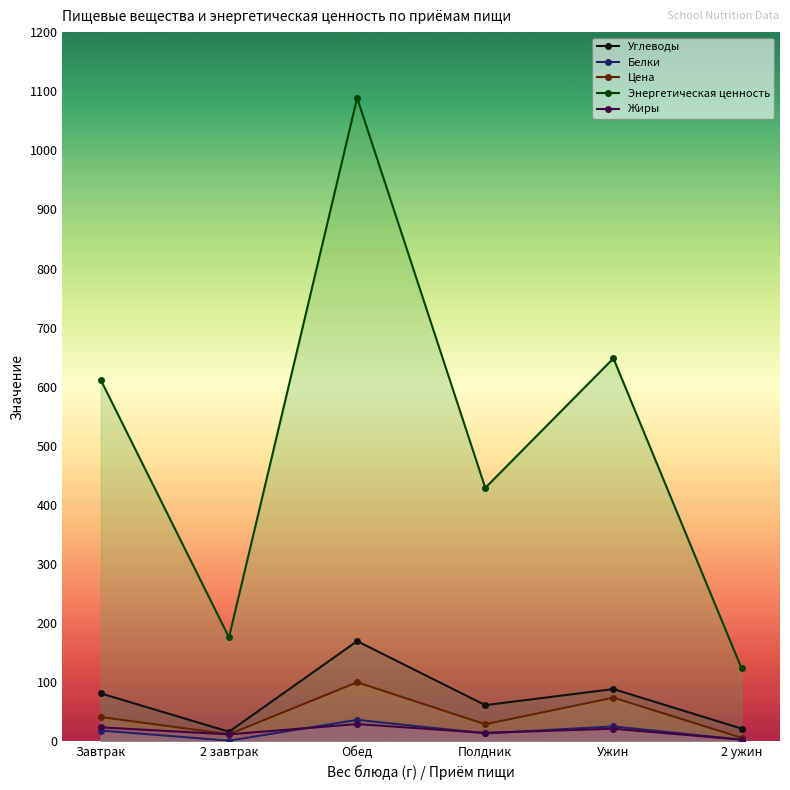

What are all the series names shown in the legend?

Углеводы, Белки, Цена, Энергетическая ценность, Жиры